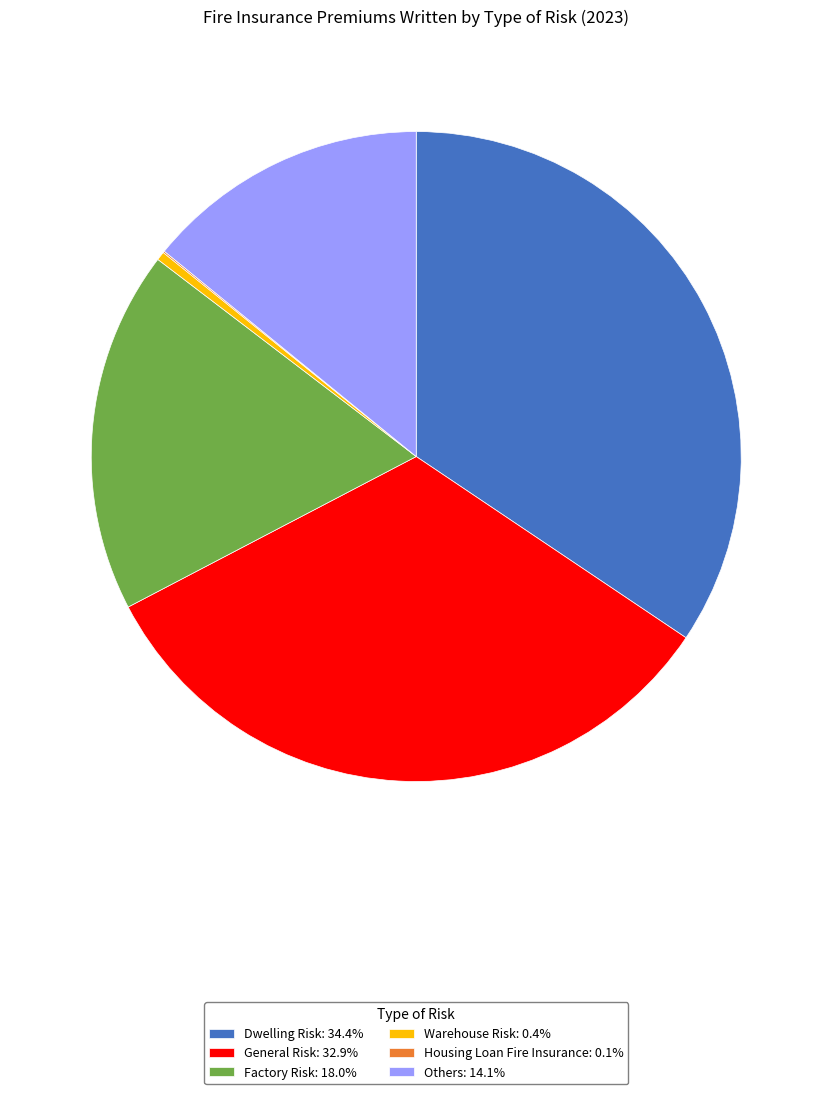

Does Warehouse Risk: 0.4% represent more than half of the total?

No